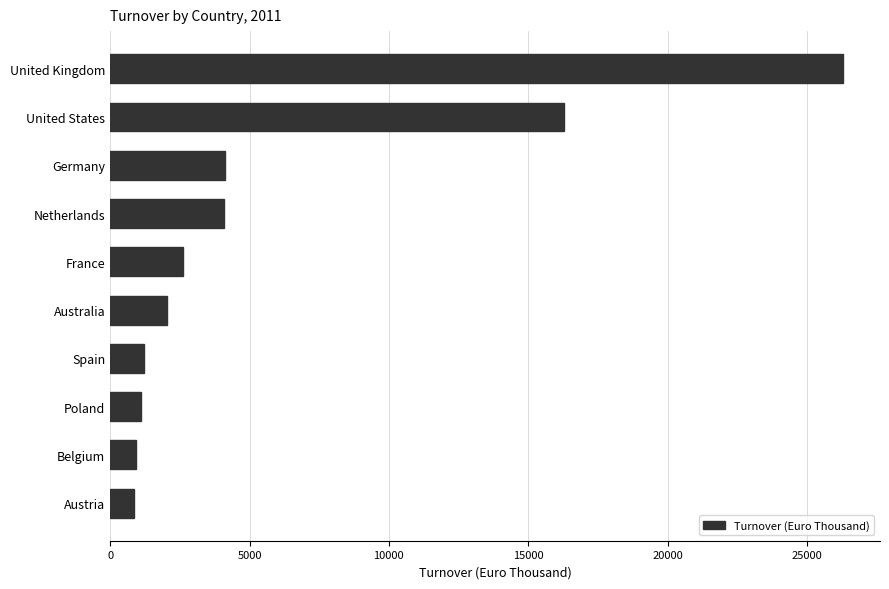

What is the difference between the values at United Kingdom and Spain?

25100